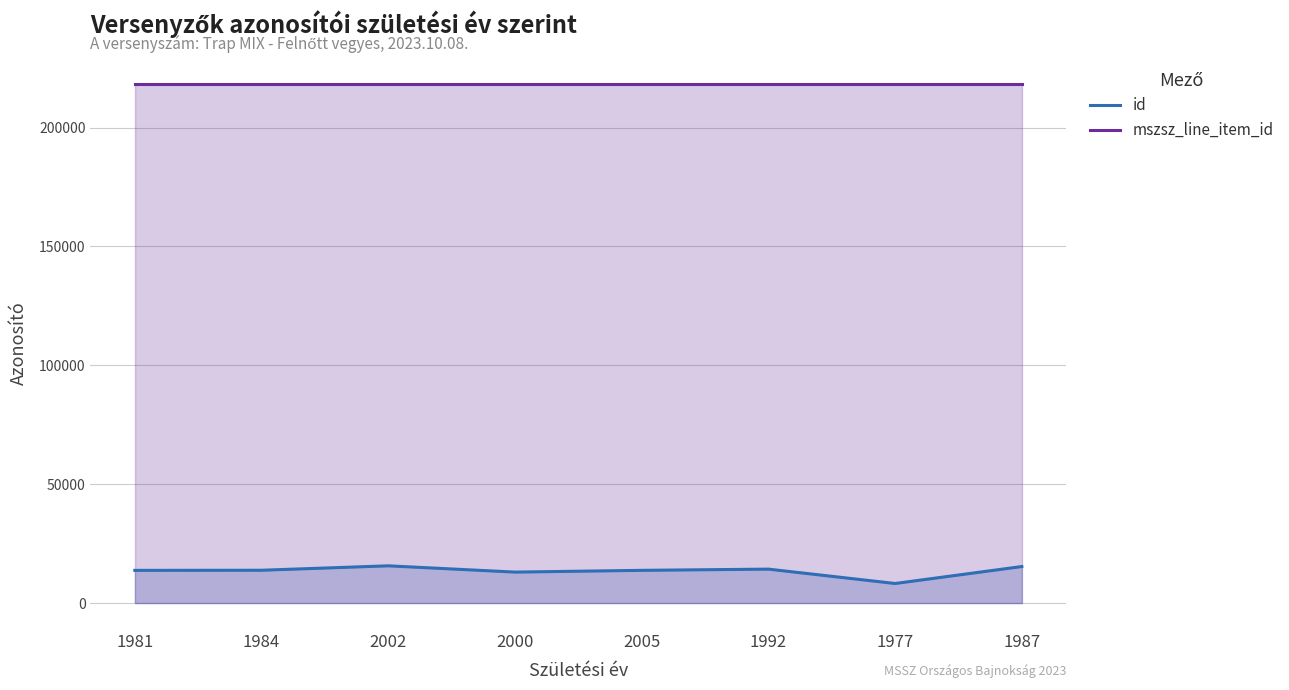

Reading left to right, list all the values displayed in this chart.

id: 1981=13753	1984=13802	2002=15669	2000=13027	2005=13765	1992=14276	1977=8231	1987=15370
mszsz_line_item_id: 1981=218404	1984=218404	2002=218404	2000=218404	2005=218404	1992=218404	1977=218404	1987=218404